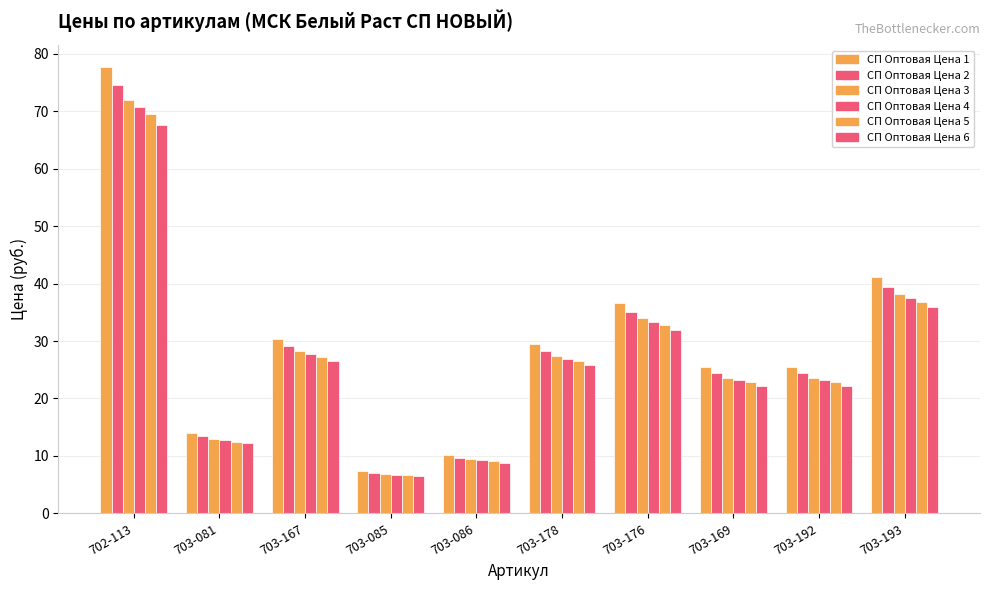

What is the sum of the СП Оптовая Цена 4 values at 703-178 and 703-085?

33.7